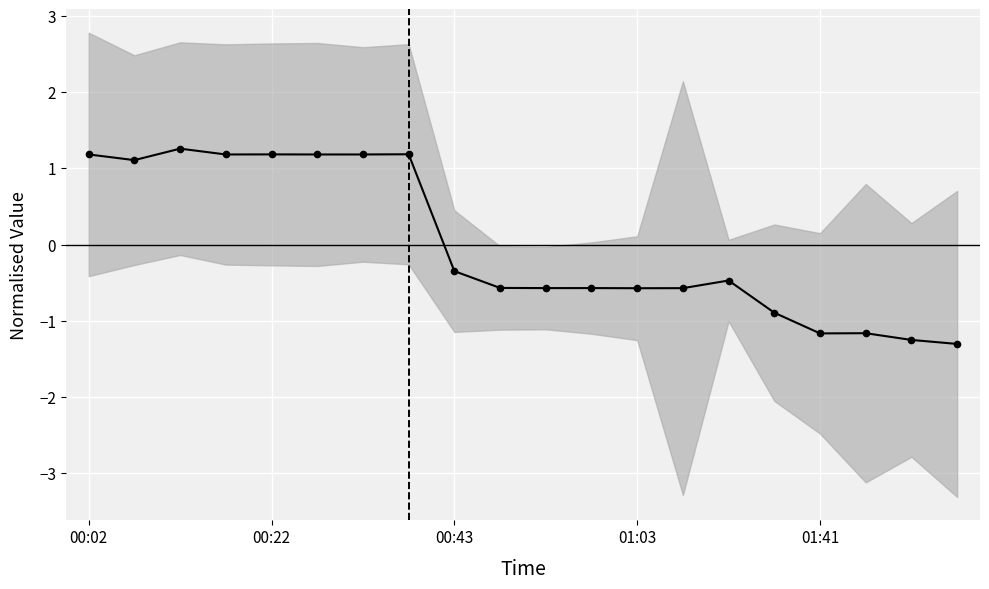

What is the smallest value displayed?

-1.3